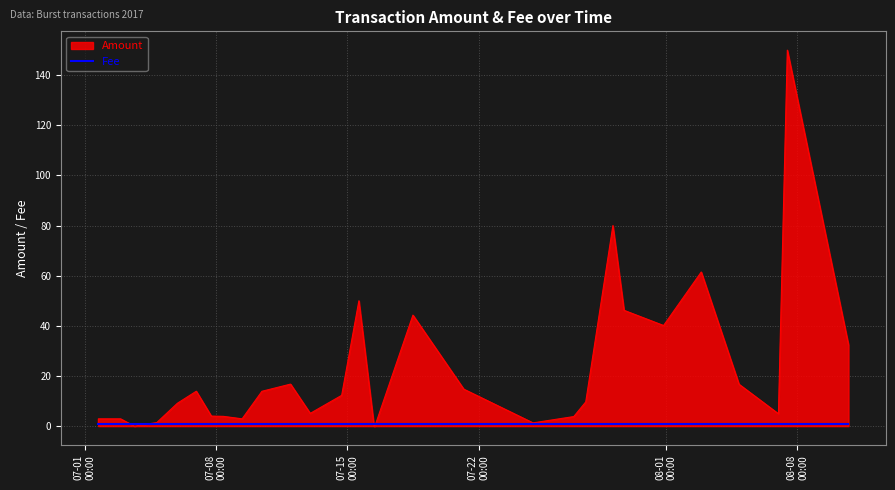

Which series has the largest total across all categories?

Amount